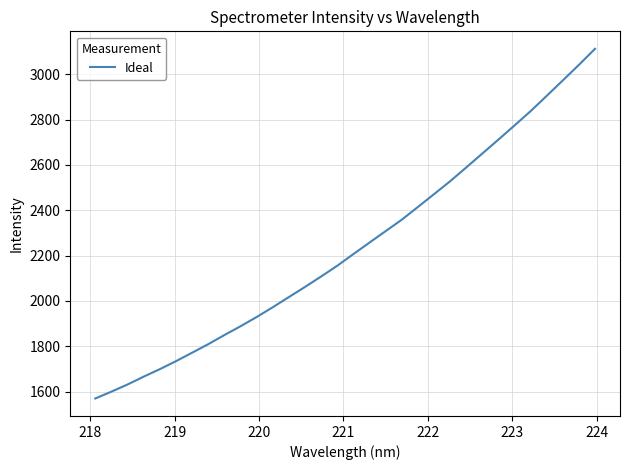

What is the maximum value shown in the chart?

3111.7